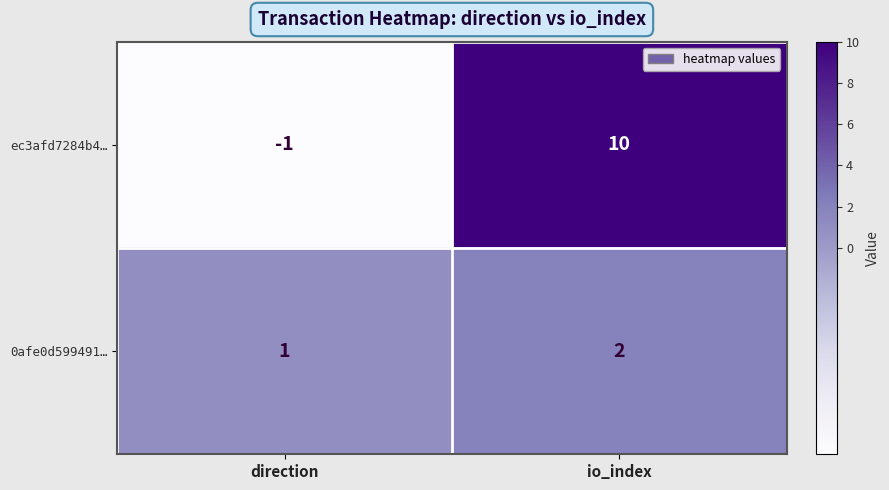

Reading left to right, transcribe all the data shown in this chart.

ec3afd7284b4…: -1	10
0afe0d599491…: 1	2